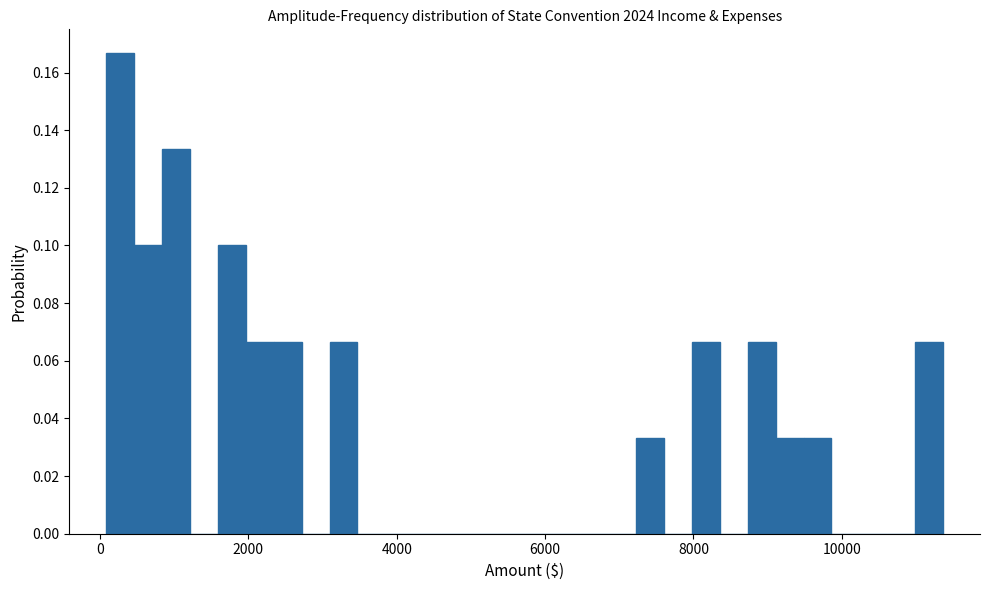

Read against the x-axis, roughly where is the centre of the tallest bar?

200